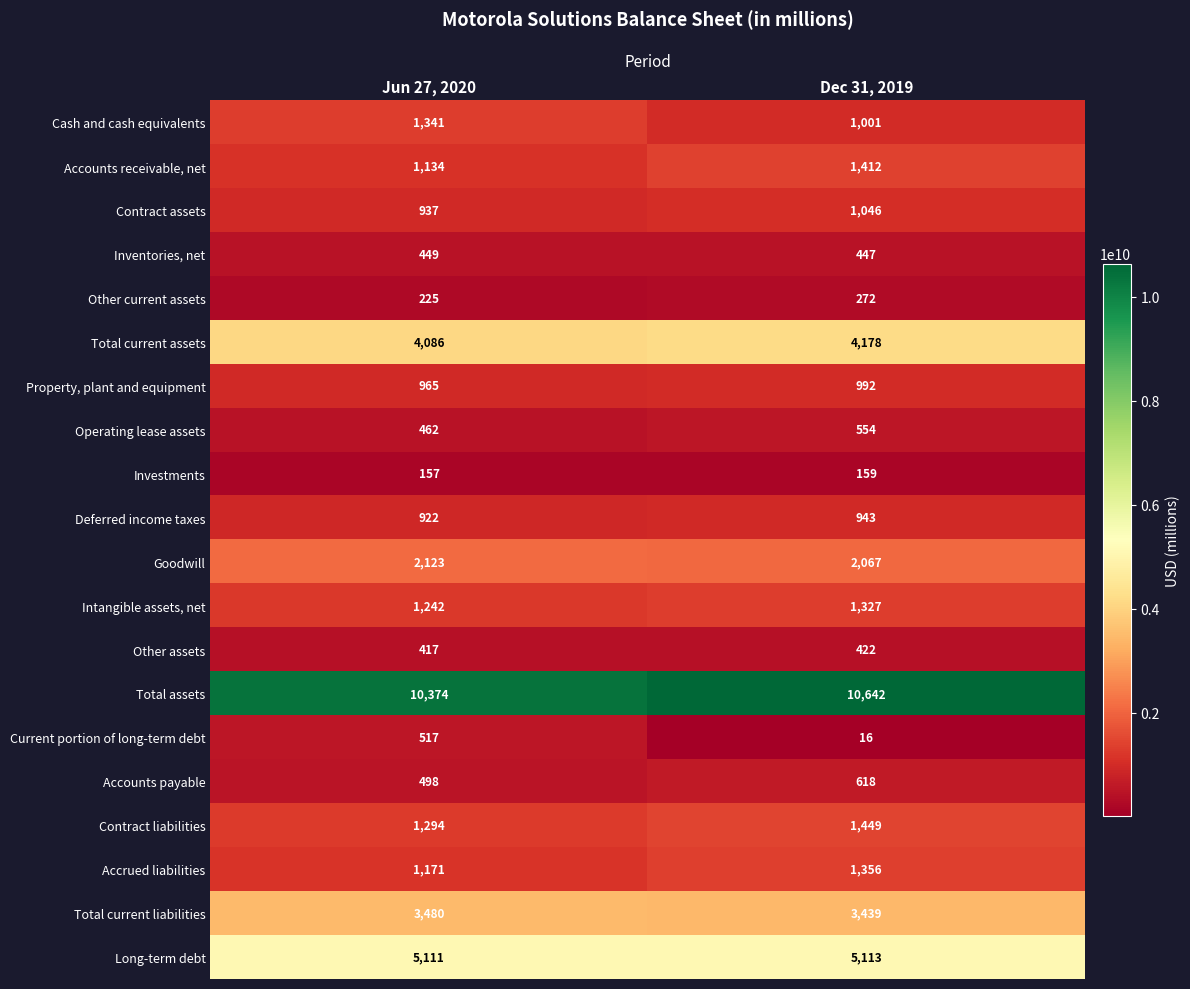

What is the spread (max minus min) of values at Dec 31, 2019?

10626